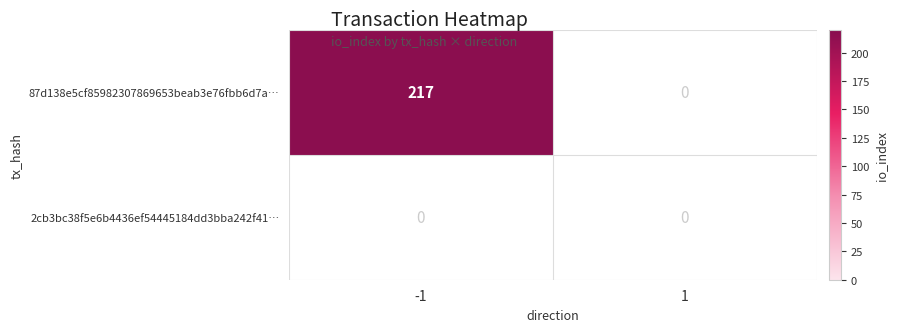

Rank the series by their average value, from highest to lowest.

87d138e5cf85982307869653beab3e76fbb6d7a, 2cb3bc38f5e6b4436ef54445184dd3bba242f41